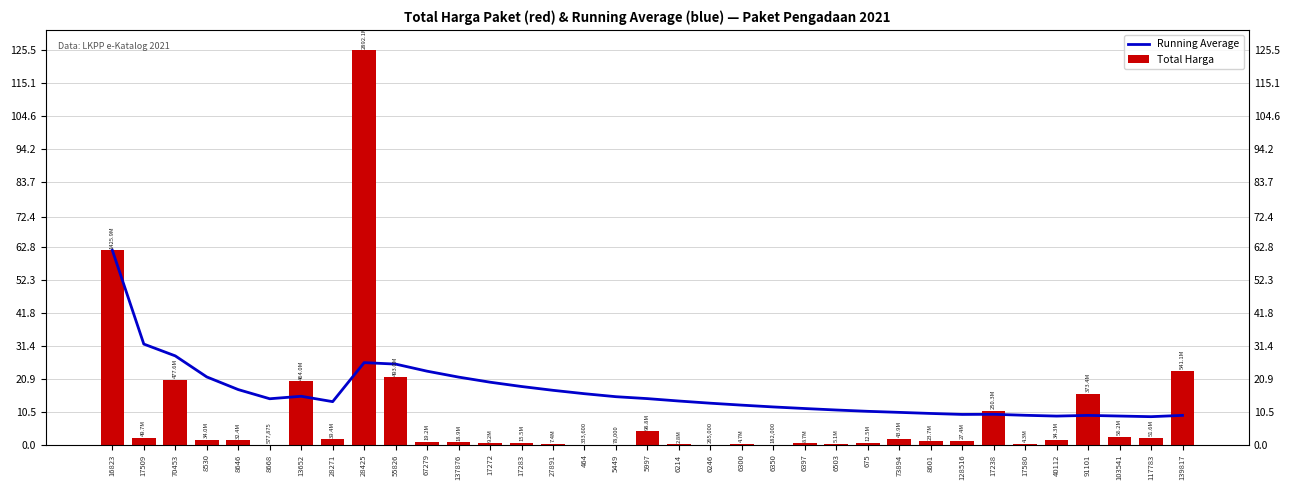

Are the bars horizontal?

No